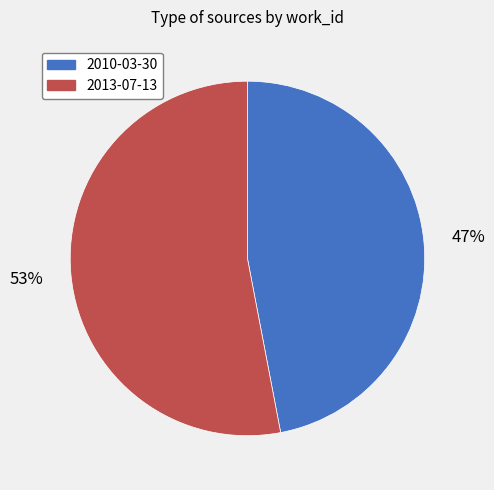

To the nearest percent, what portion does 2010-03-30 represent?

47%